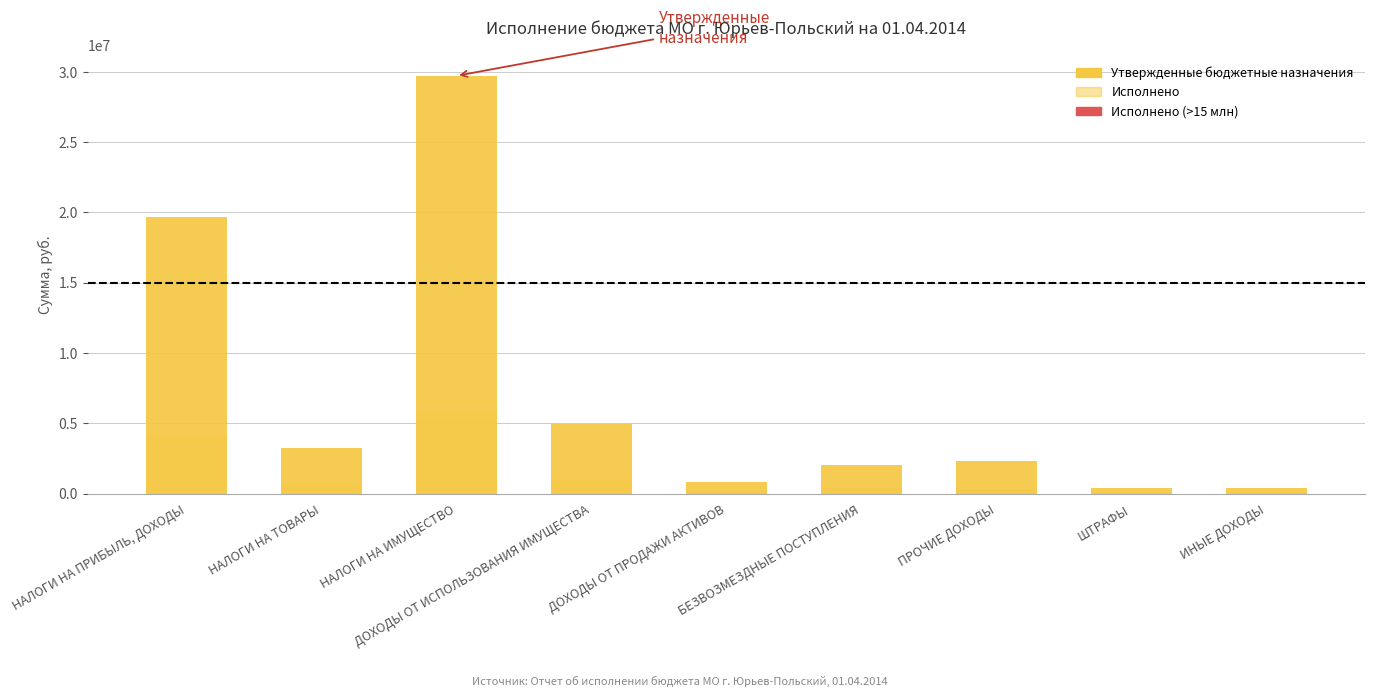

What is the label of the 3rd bar from the right?

ПРОЧИЕ ДОХОДЫ